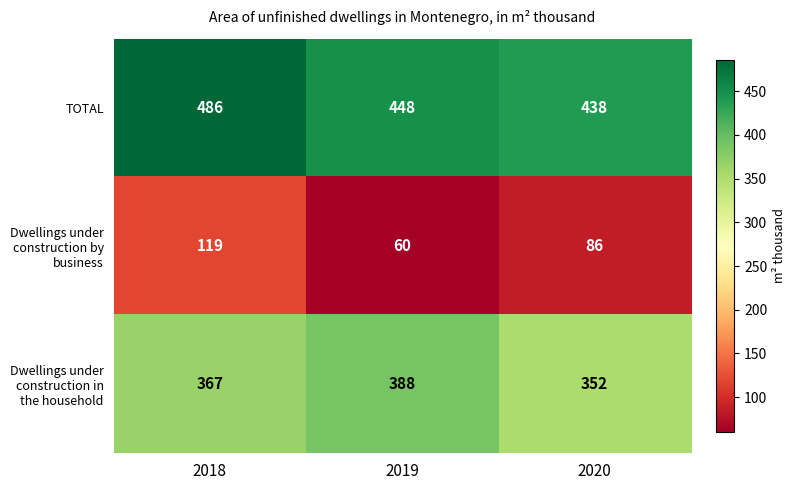

What is the maximum value shown in the chart?

486